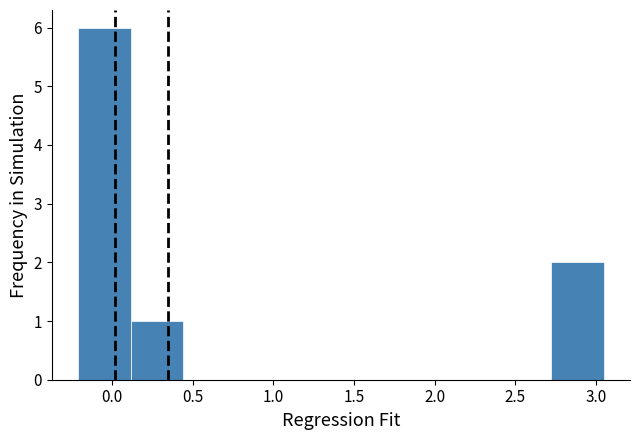

What is the height of the bar covering -0.20 to 0.10 on the x-axis? Neither the bar edges nor the heights are printed on the chart, so give them approximately, as read against the axes.

6